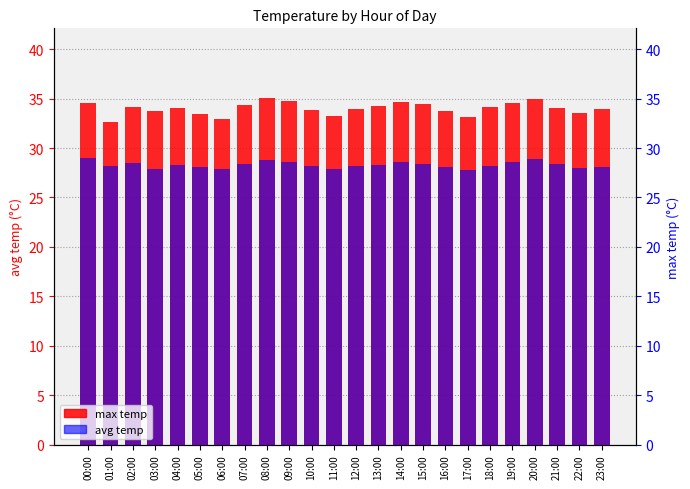

What is the difference between the second highest and minimum values in the avg temp series?

1.1